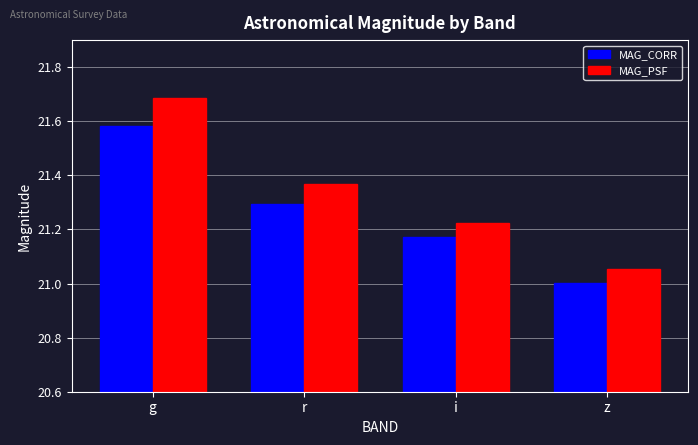

Rank the series at g from lowest to highest value.

MAG_CORR, MAG_PSF